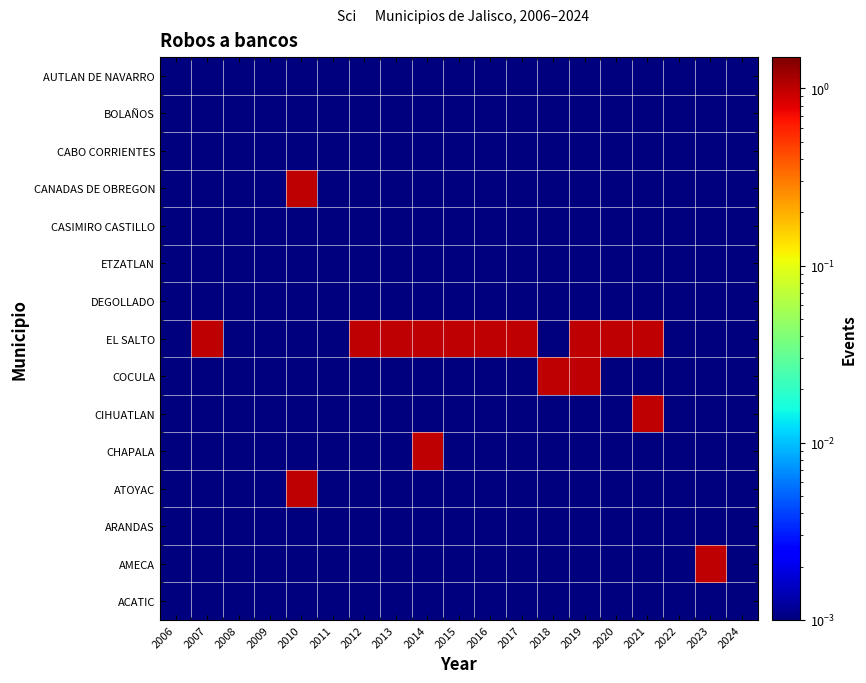

Which has a higher value, 2021 or 2010?

2021